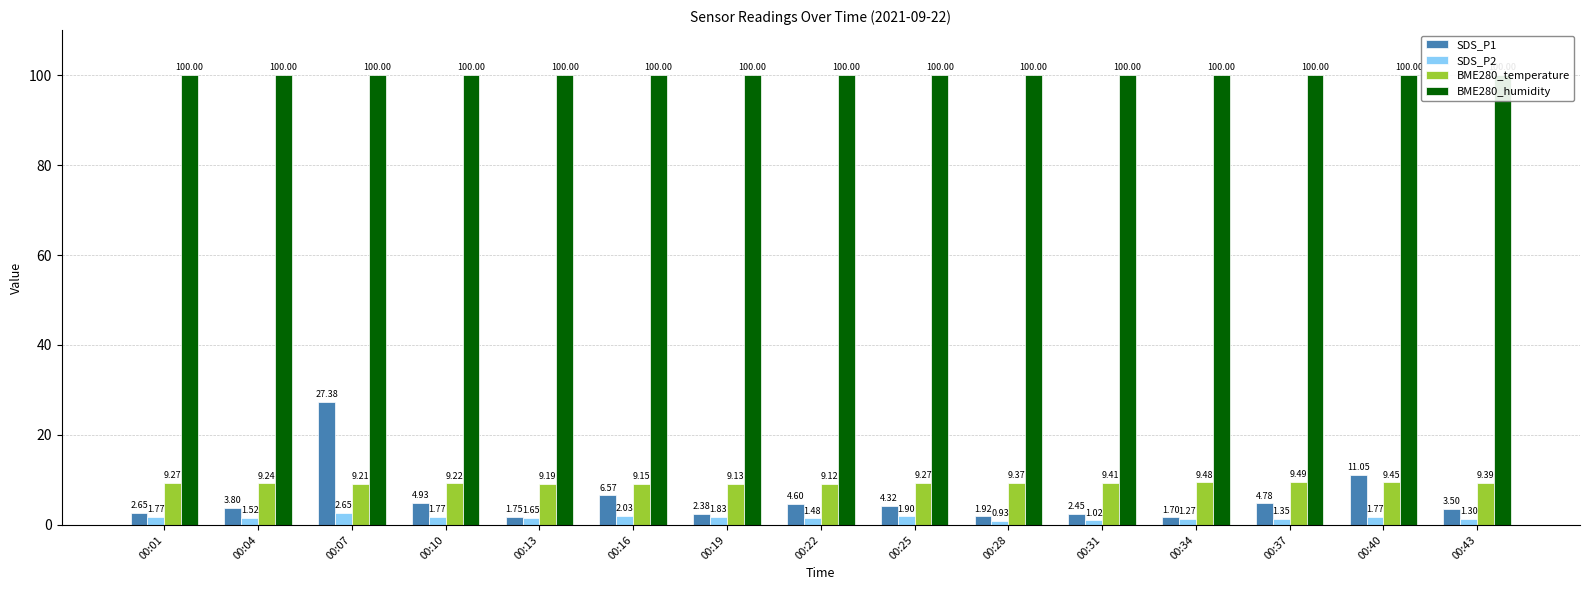

Does the chart contain any negative values?

No